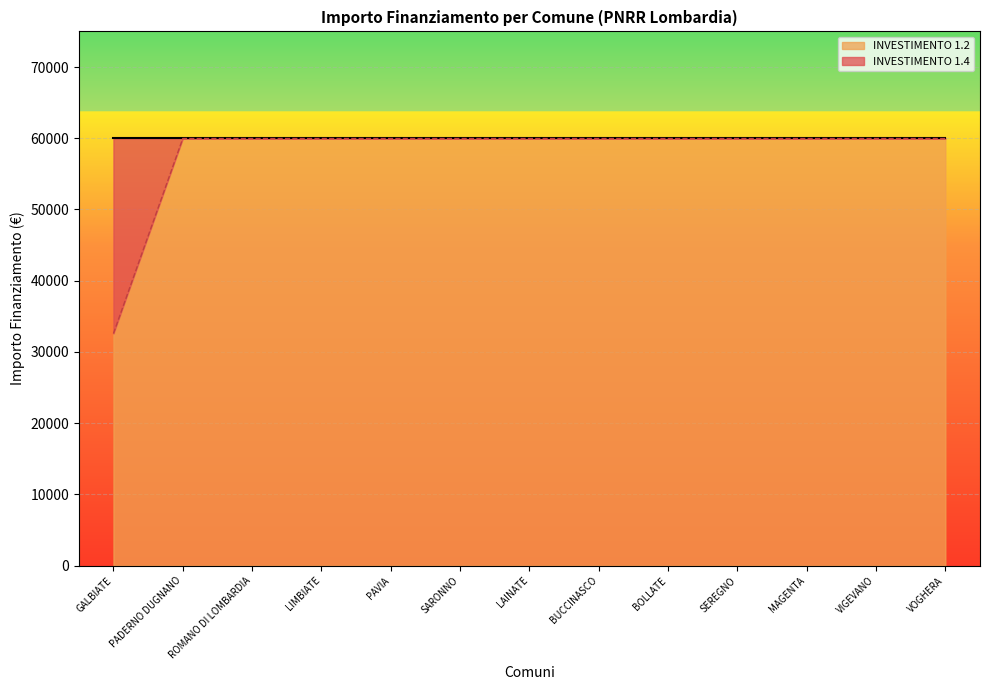

Read the value at GALBIATE.

32589